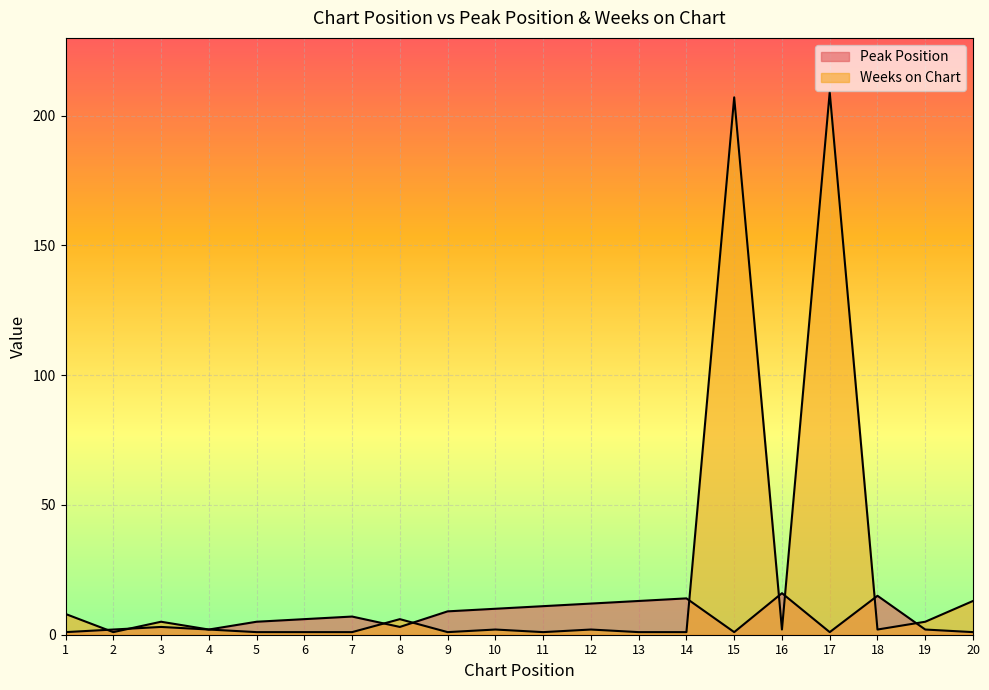

Reading left to right, what are all the values shown in this chart?

Peak Position: 1	2	3	2	5	6	7	3	9	10	11	12	13	14	1	16	1	15	2	1
Weeks on Chart: 8	1	5	2	1	1	1	6	1	2	1	2	1	1	207	2	209	2	5	13